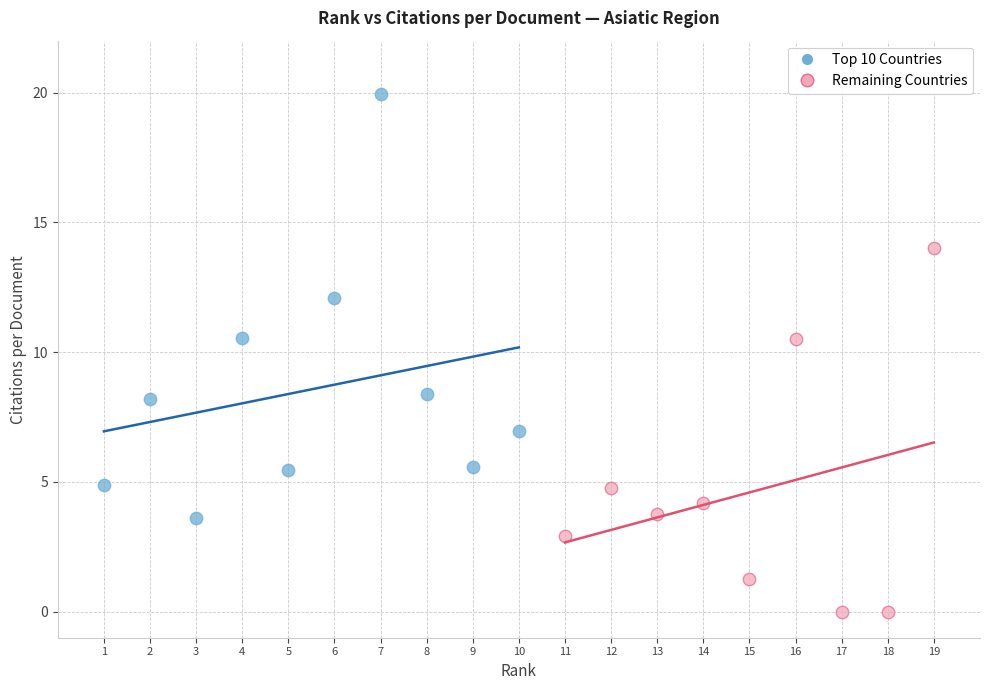

Which series has the largest Y range (max minus min)?

Top 10 Countries